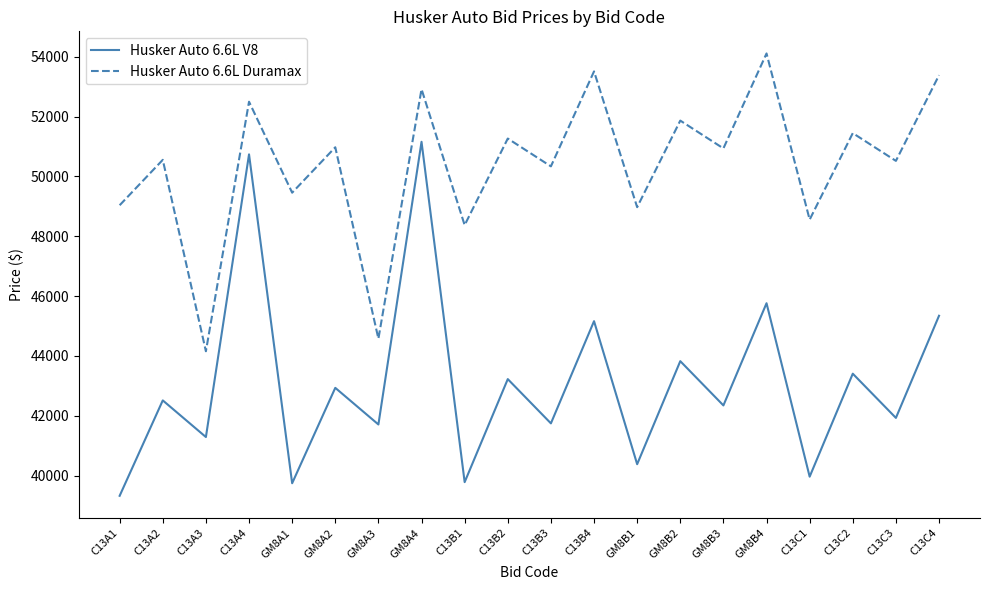

The Husker Auto 6.6L V8 series shows 39964 at C13C1. True or false?

True